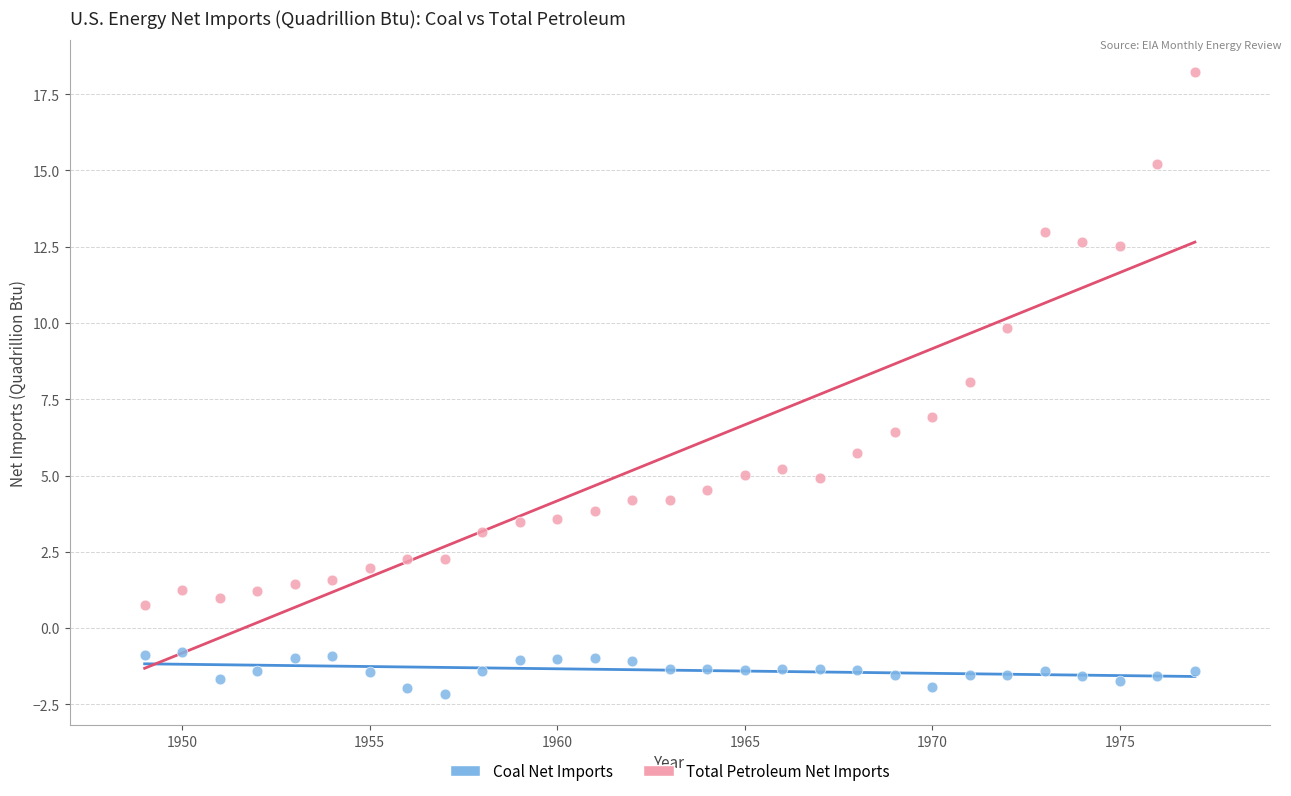

Which series contains the highest Y value?

Total Petroleum Net Imports